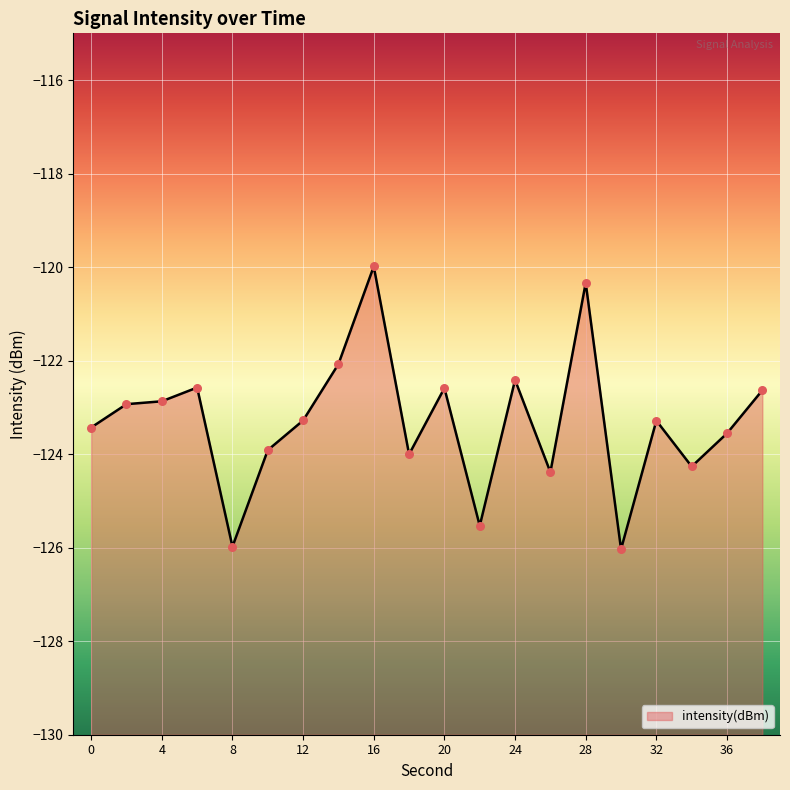

What is the change in value from 2 to 16?

+2.9